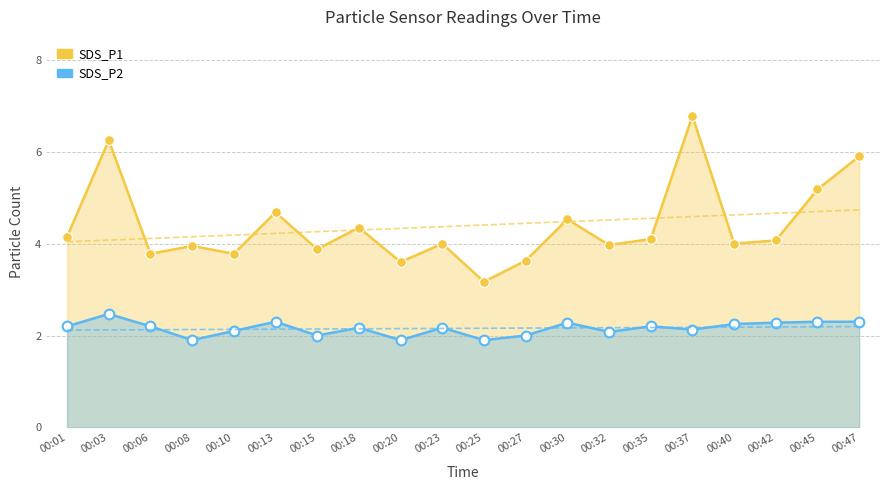

In SDS_P2, how many points are lower than both neighbors (excluding endpoints)?

6